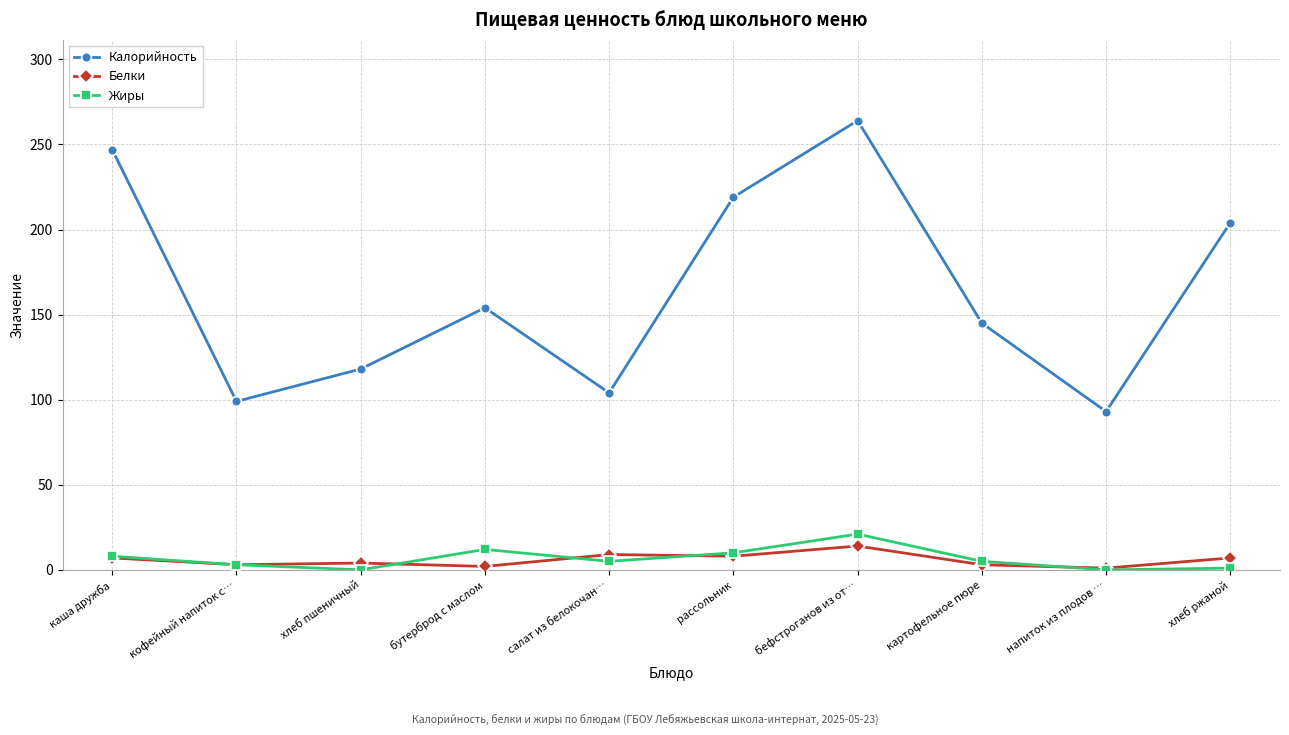

The value of Жиры at салат из белокочан… is 5. True or false?

True